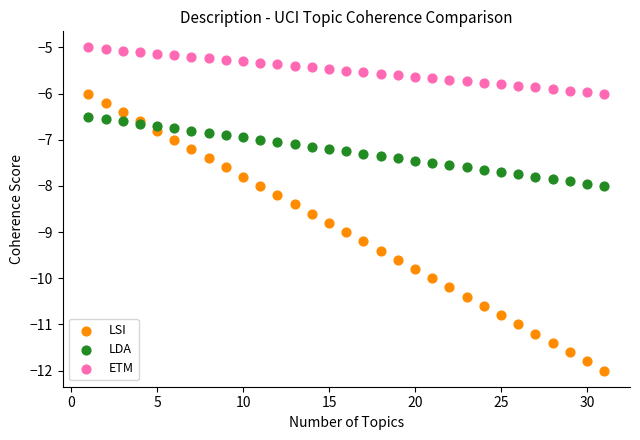

Which series has the widest spread of Y values?

LSI